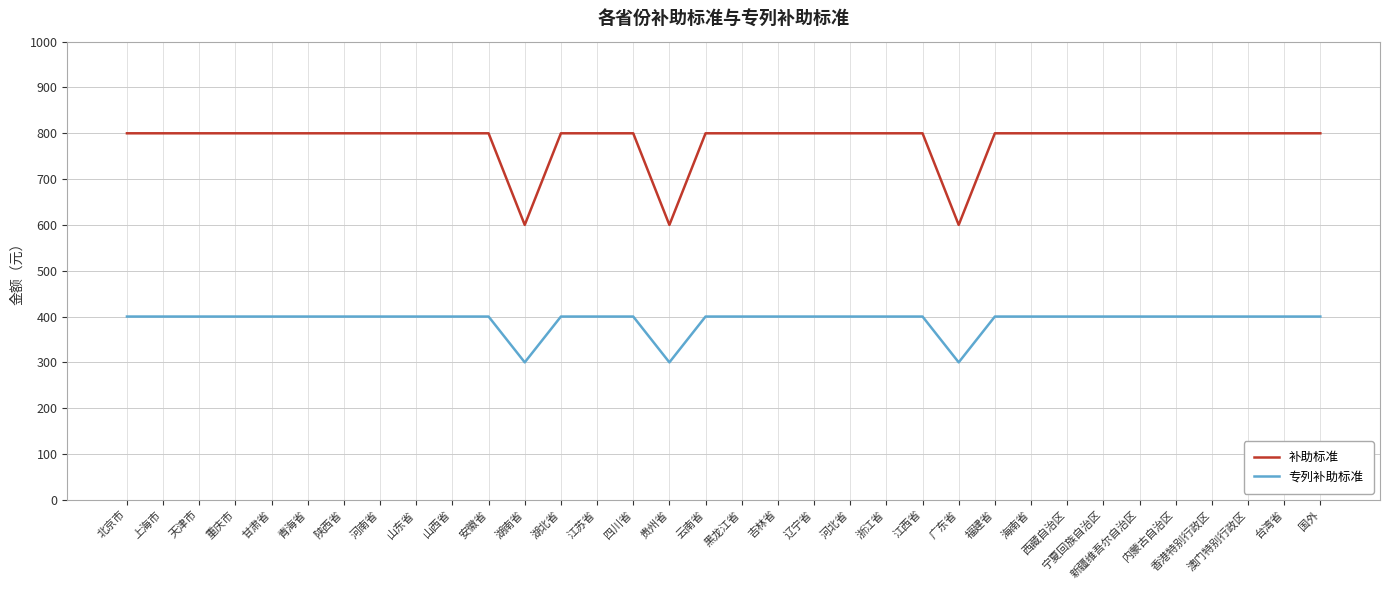

What is the minimum value for 补助标准?

600